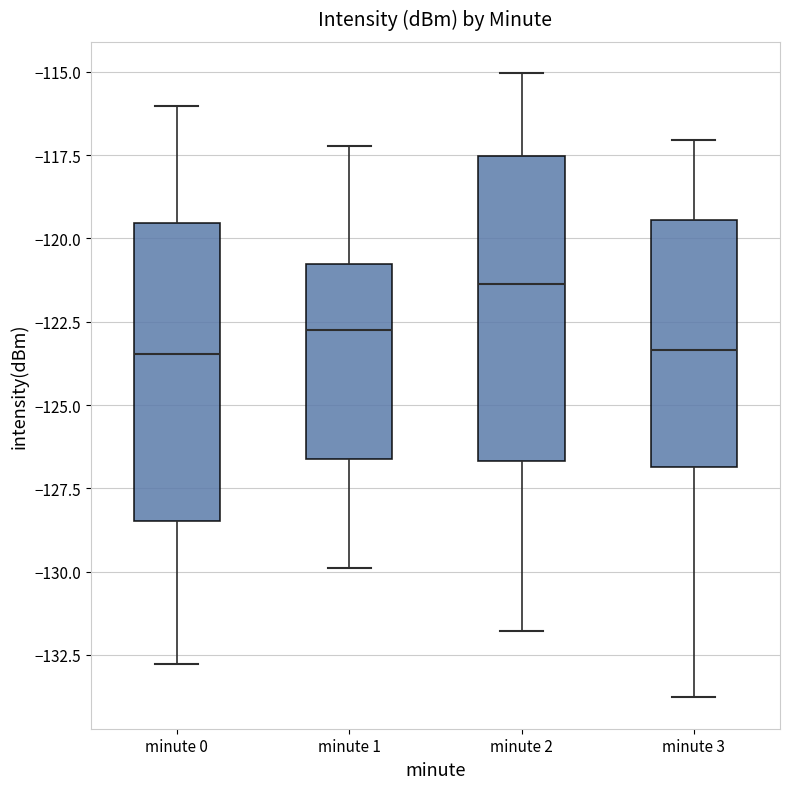

Reading left to right, read every box against the y-axis: the position of its median line, the range the box covers, and the ends of its whiskers. The values are not printed on the chart, so give them approximately, as read against the axis.

minute 0: median -123.5, box -128.5 to -119.5, whiskers -133.0 to -116.0
minute 1: median -122.5, box -126.5 to -121.0, whiskers -130.0 to -117.0
minute 2: median -121.5, box -126.5 to -117.5, whiskers -132.0 to -115.0
minute 3: median -123.5, box -127.0 to -119.5, whiskers -134.0 to -117.0